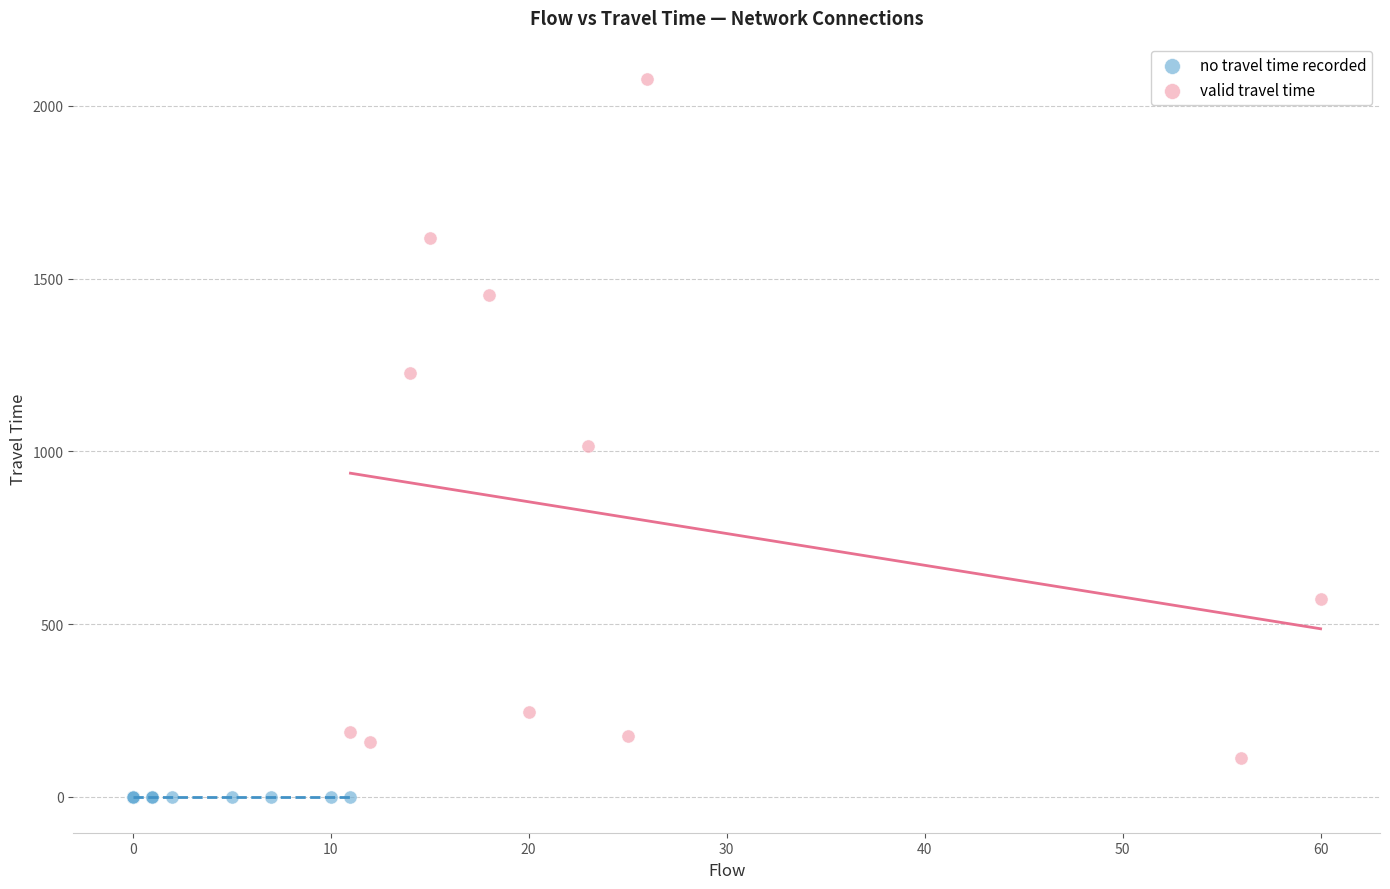

Which series reaches the maximum Y coordinate?

valid travel time